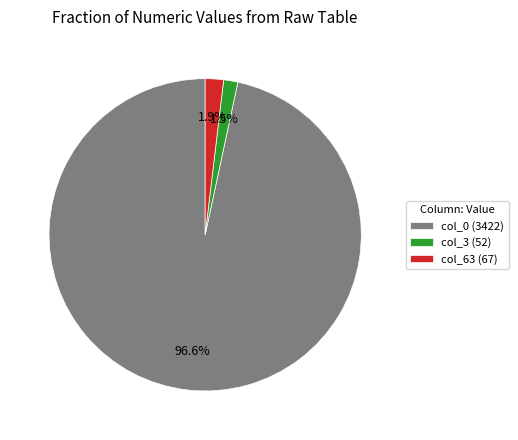

Which category has the biggest portion of the pie?

col_0 (3422)